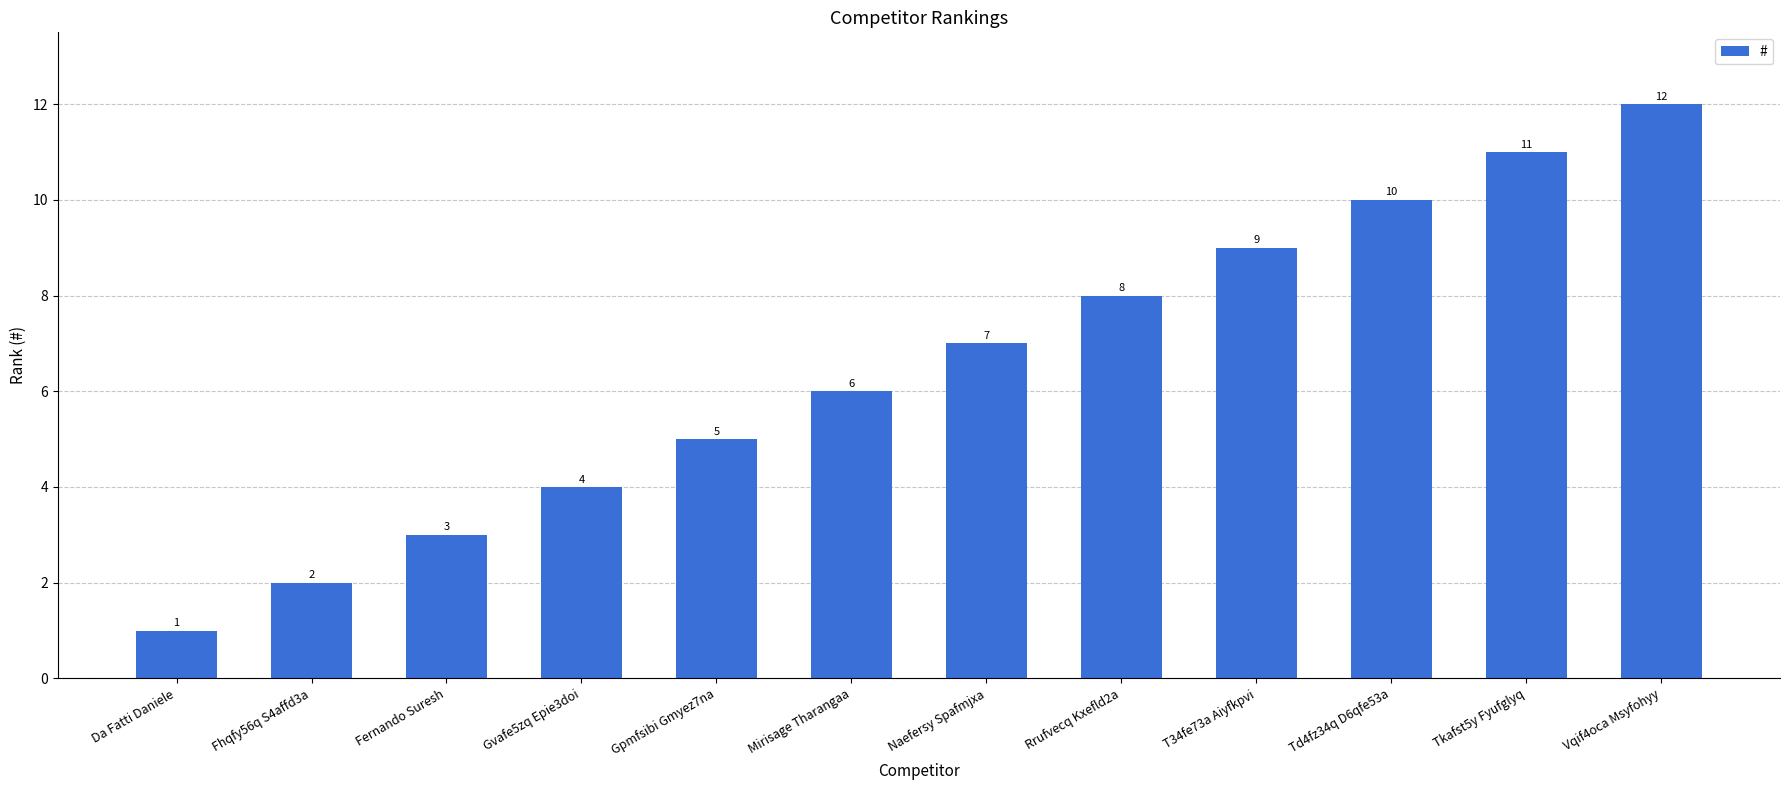

What is the sum of the values at Vqif4oca Msyfohyy and Da Fatti Daniele?

13